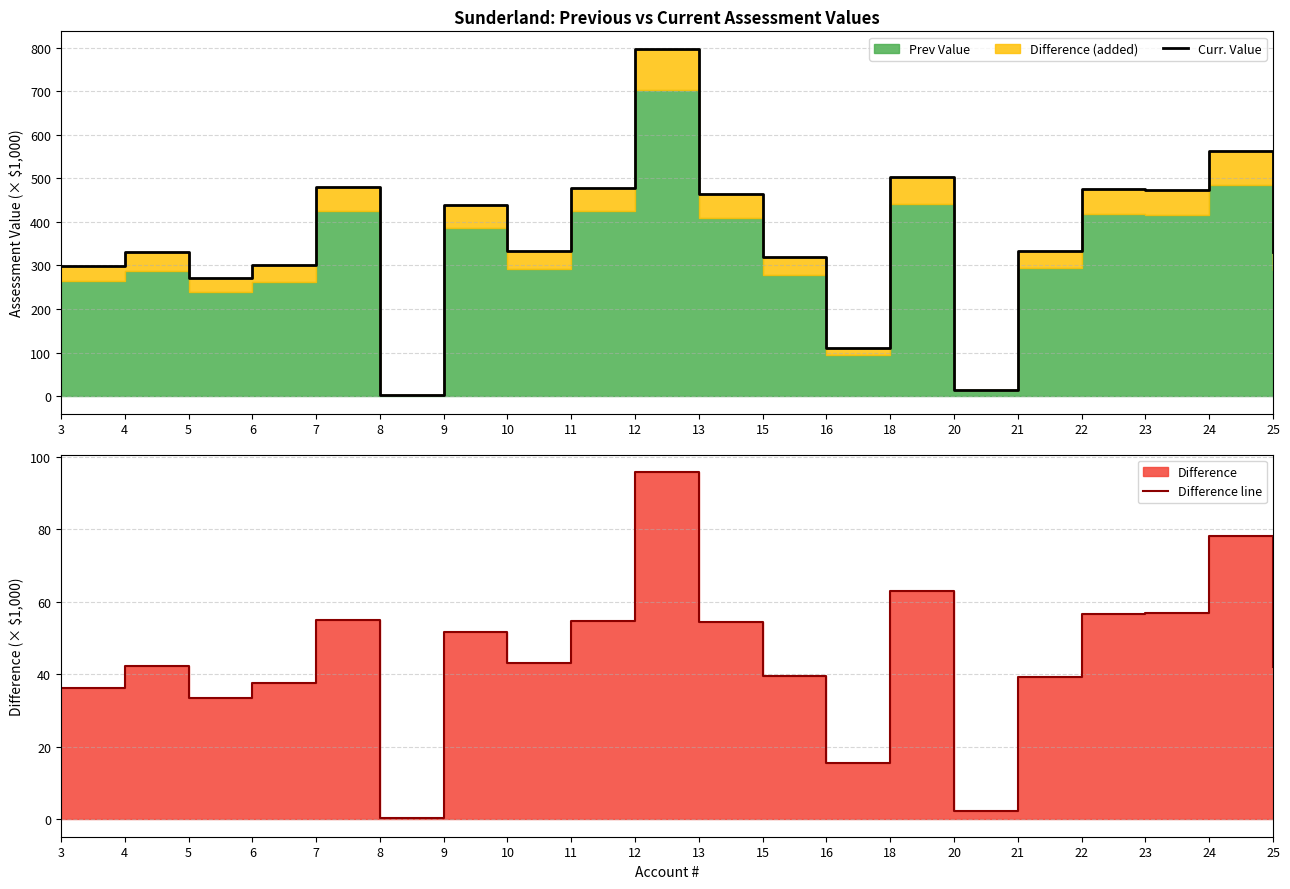

At which category is the sum across all series the highest?

12